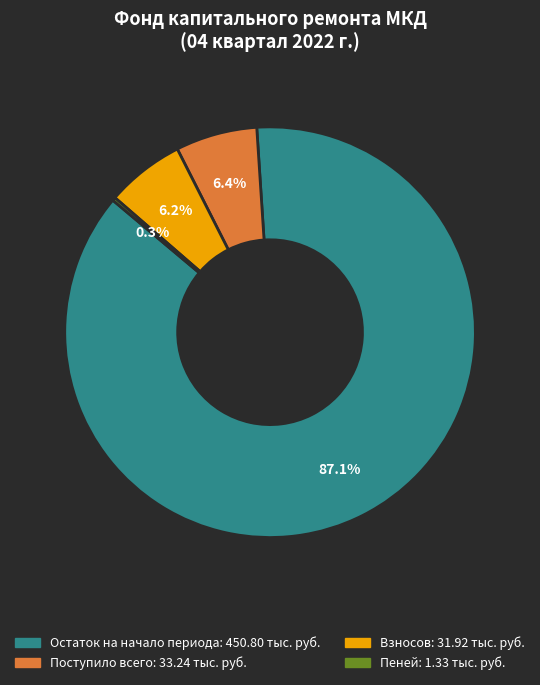

The Поступило всего slice represents 16% of the pie. True or false?

False